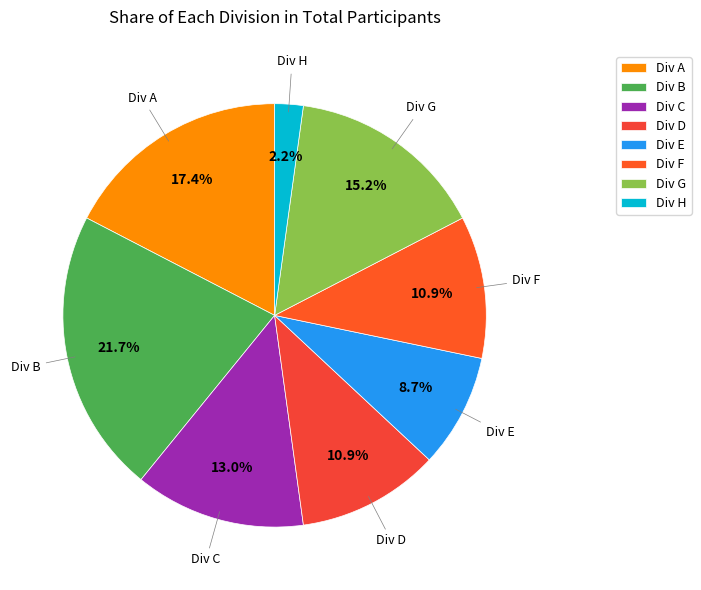

Count the number of slices in the pie.

8